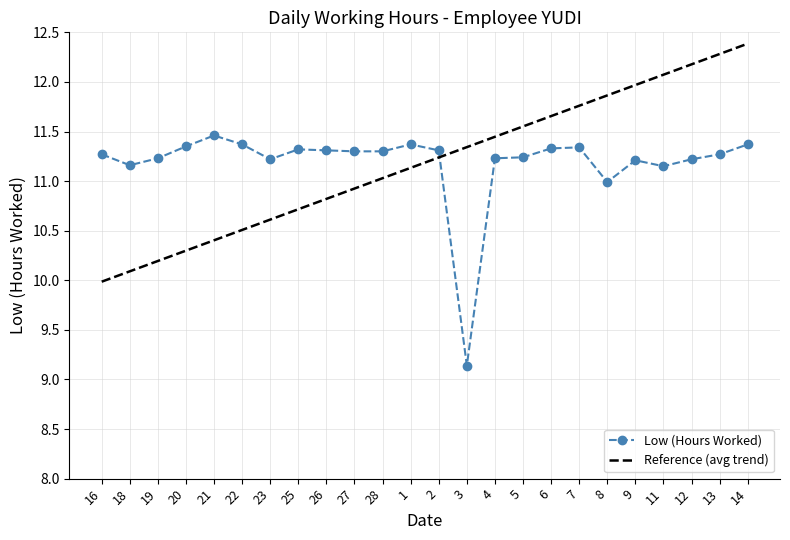

What is the difference between the maximum and second lowest values?

0.5